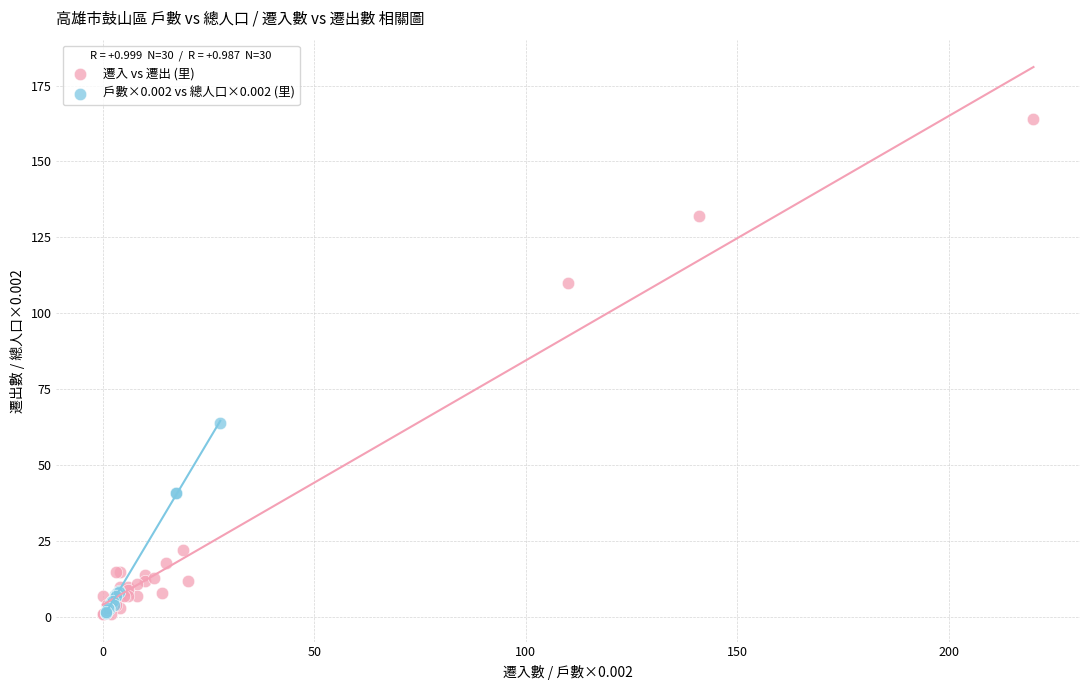

Which series has the widest spread of Y values?

遷入 vs 遷出 (里)